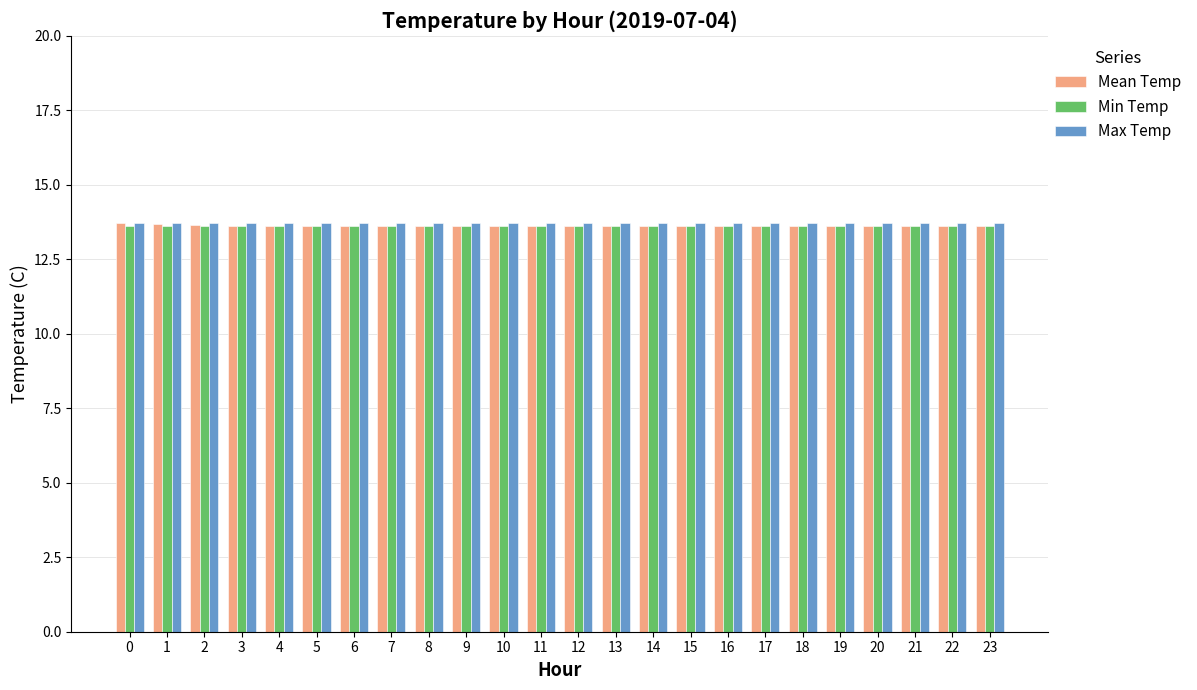

What is the sum of the Max Temp values at 9 and 18?

27.4